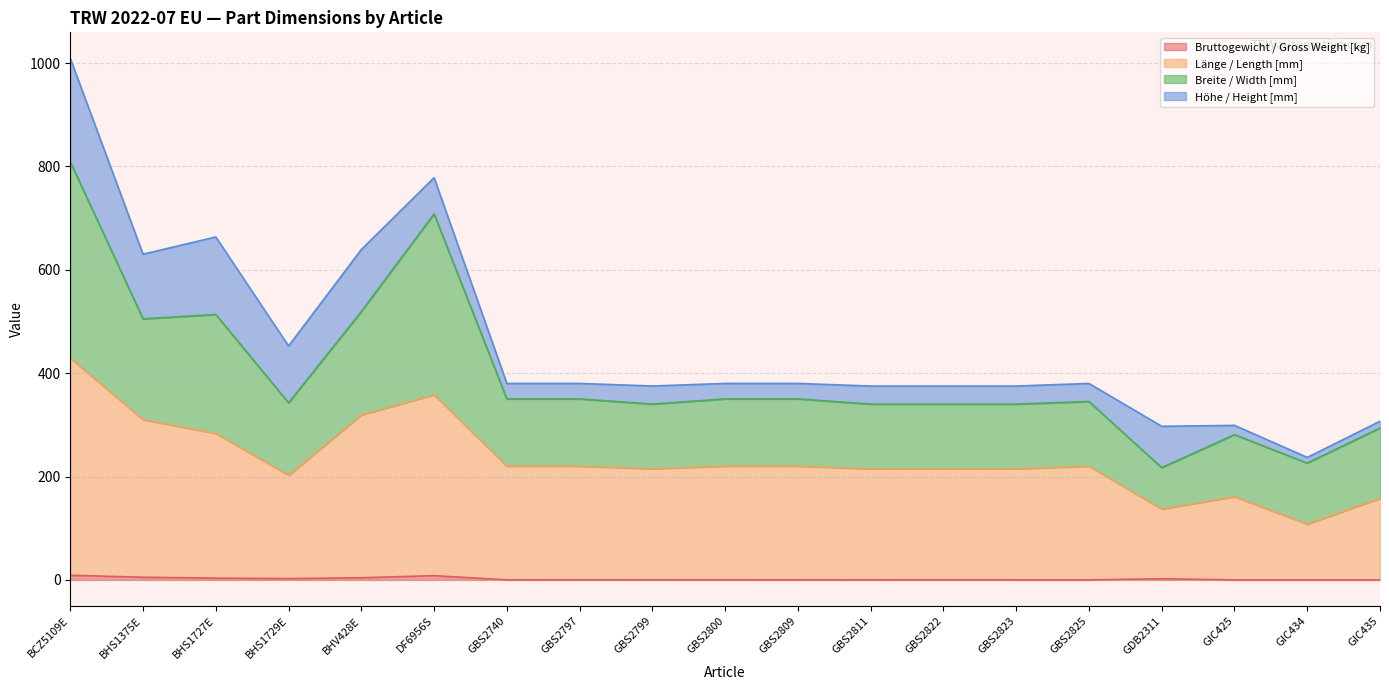

At which category is the sum across all series the highest?

BCZ5109E